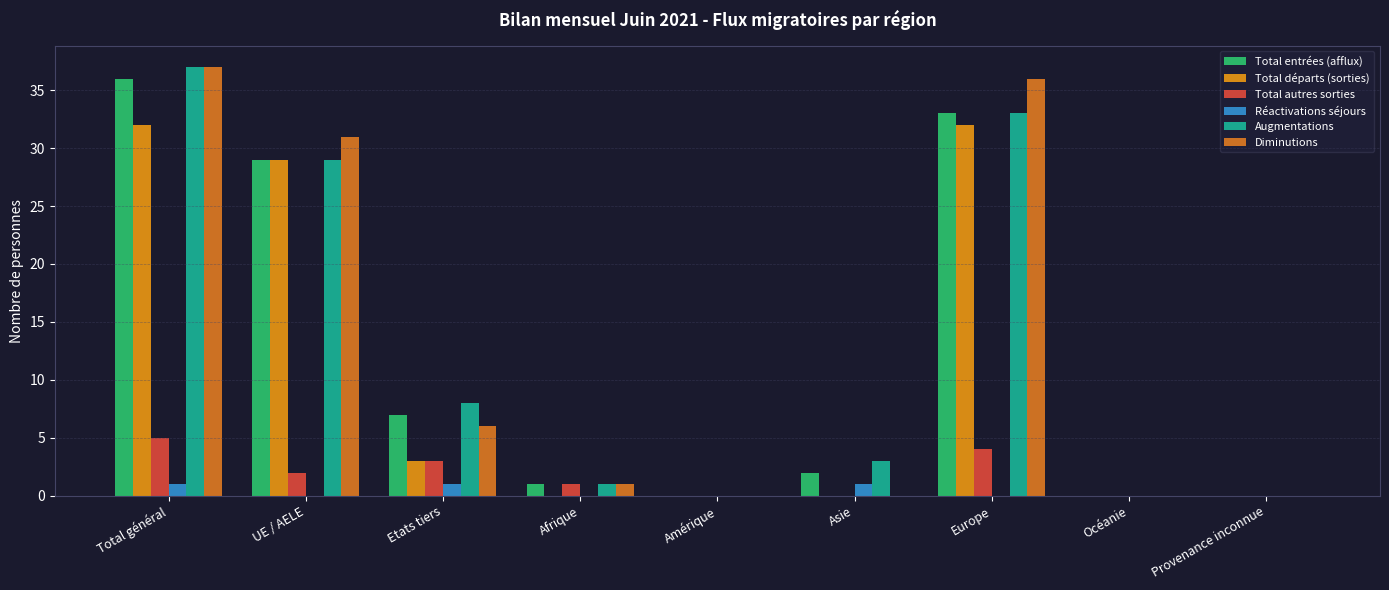

Is it true that Diminutions equals 6 at UE / AELE?

False